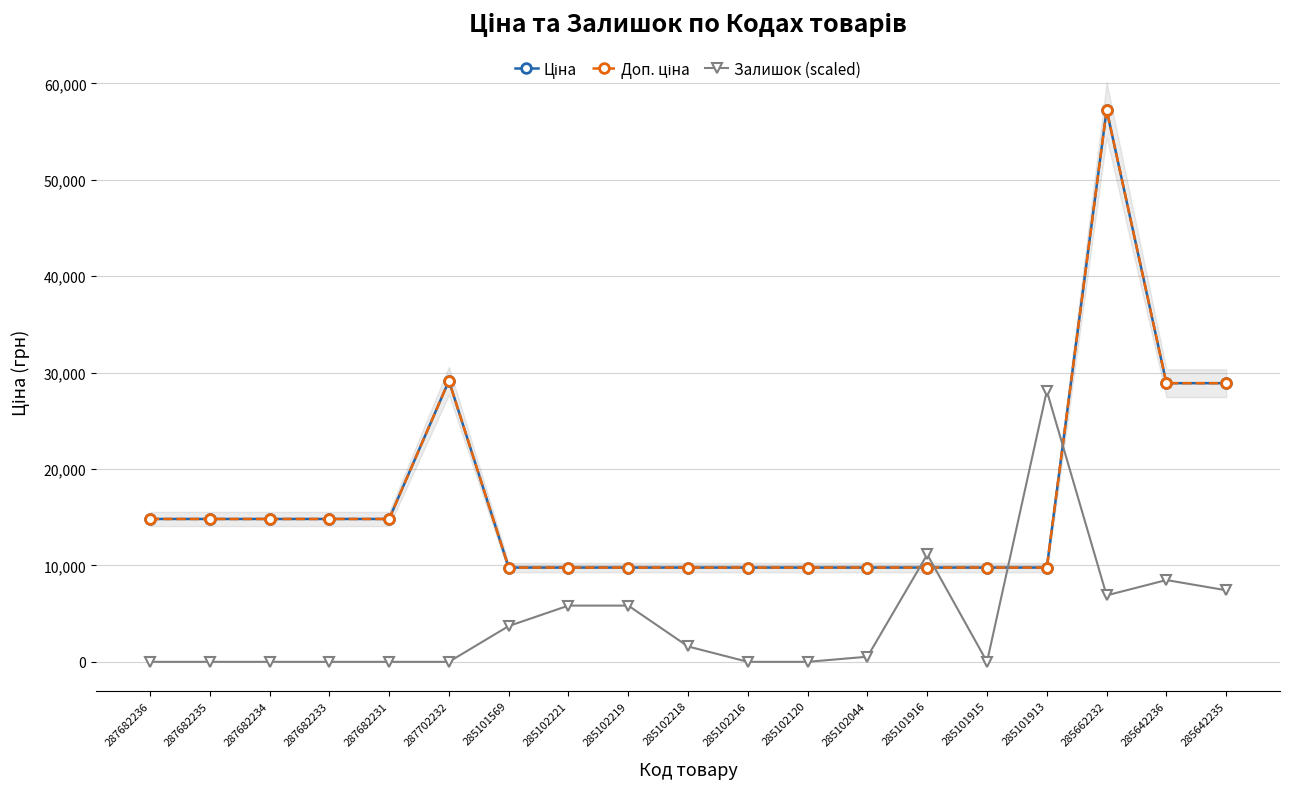

True or false: Ціна and Доп. ціна intersect in this chart.

False